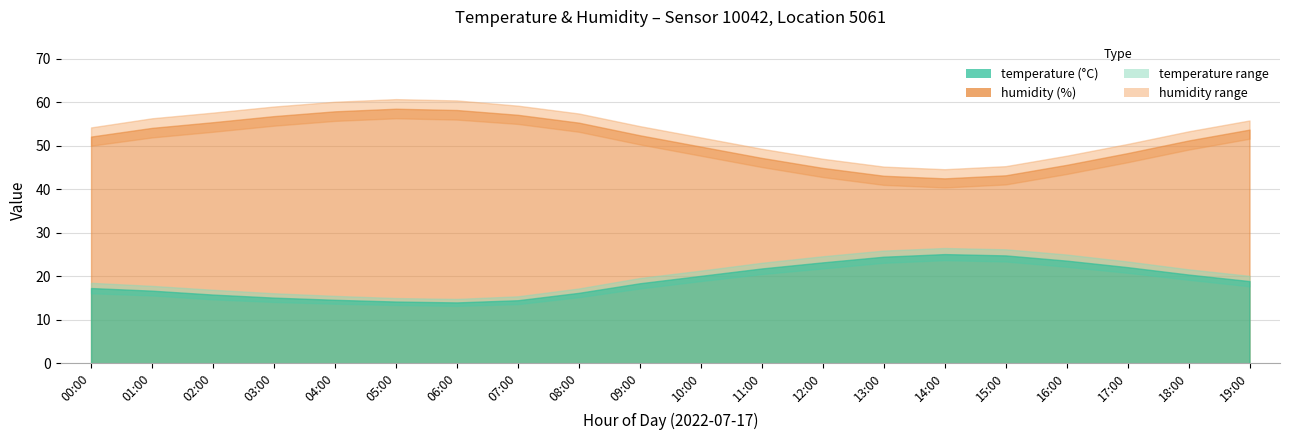

At how many categories does at least one series exceed 41?

20